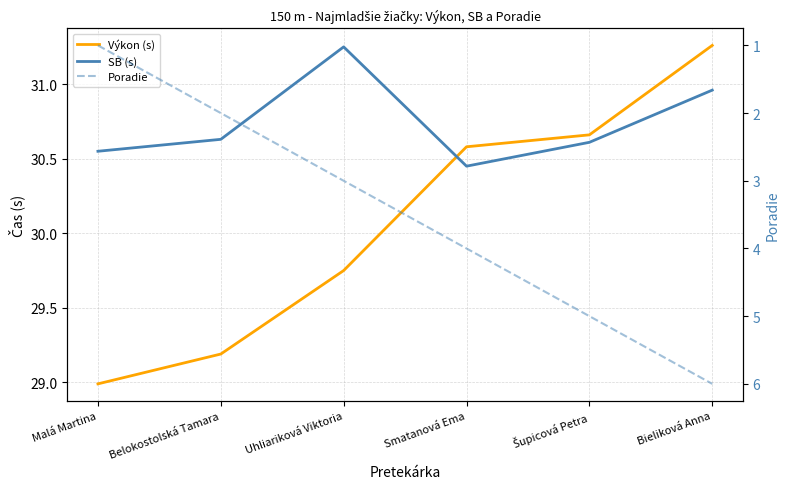

Does the chart have visible grid lines?

Yes